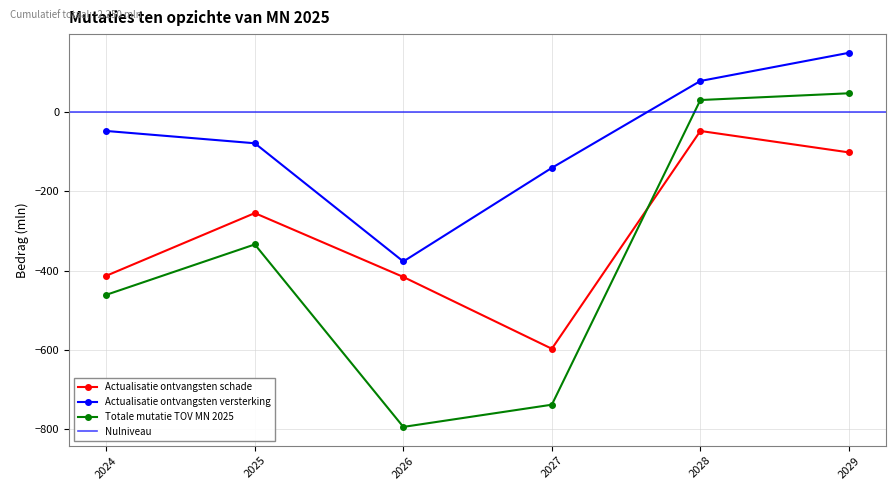

True or false: Actualisatie ontvangsten schade and Actualisatie ontvangsten versterking cross at least once.

False